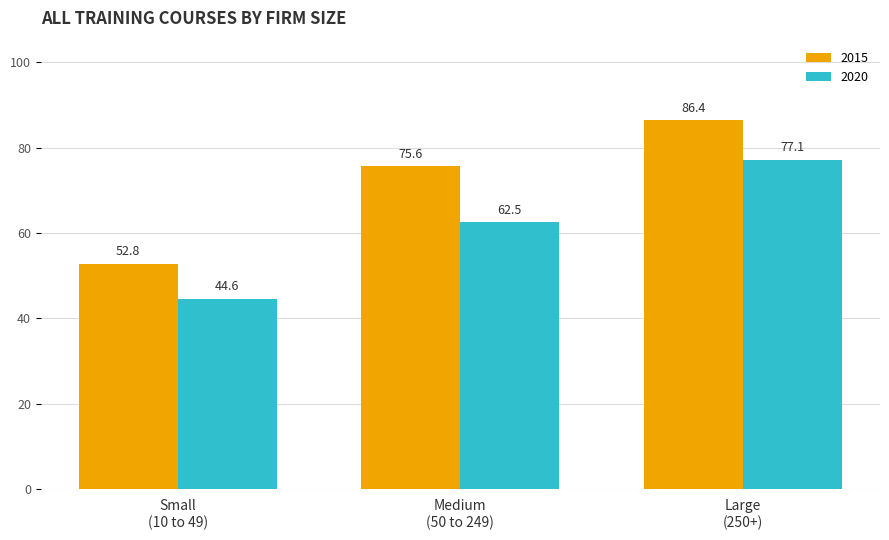

Which series has the largest total across all categories?

2015